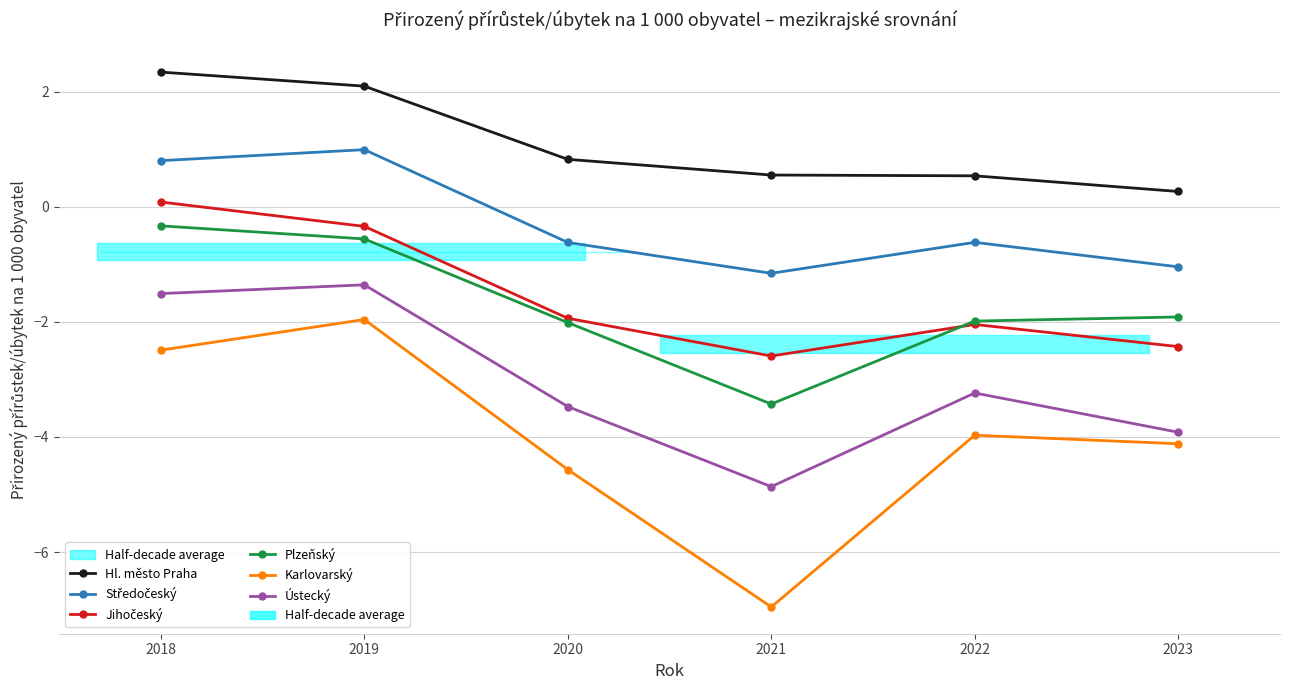

What is the sum of the Hl. město Praha values at 2021 and 2018?

2.9